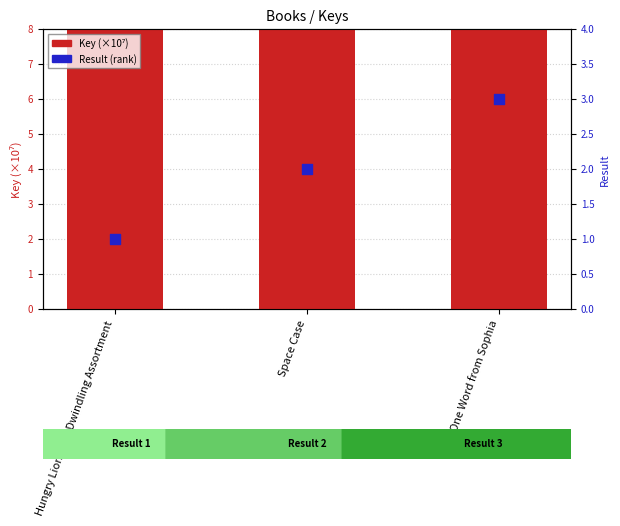

What are all the series names shown in the legend?

Key (×10⁷), Result (rank)